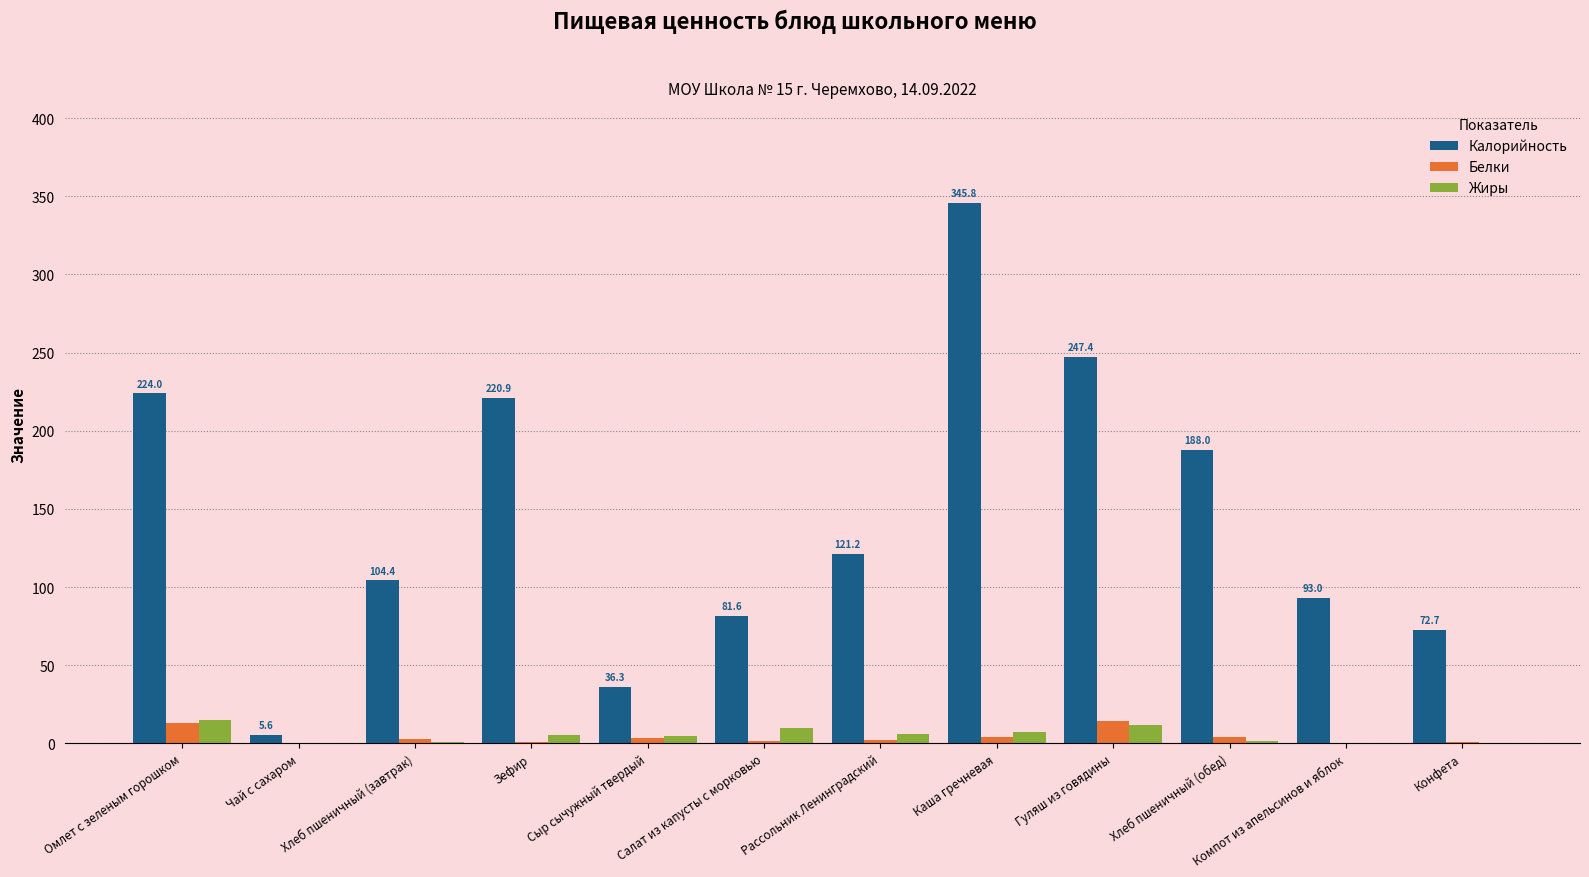

The Калорийность series shows 100.3 at Конфета. True or false?

False